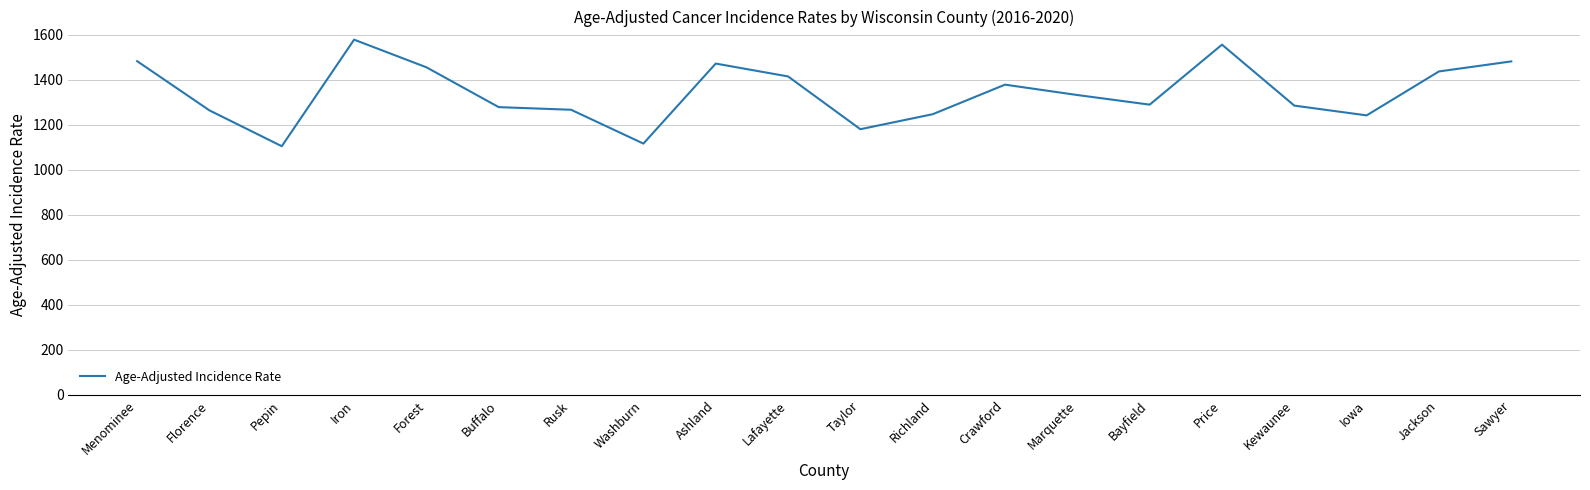

What is the difference between the values at Florence and Pepin?

159.1